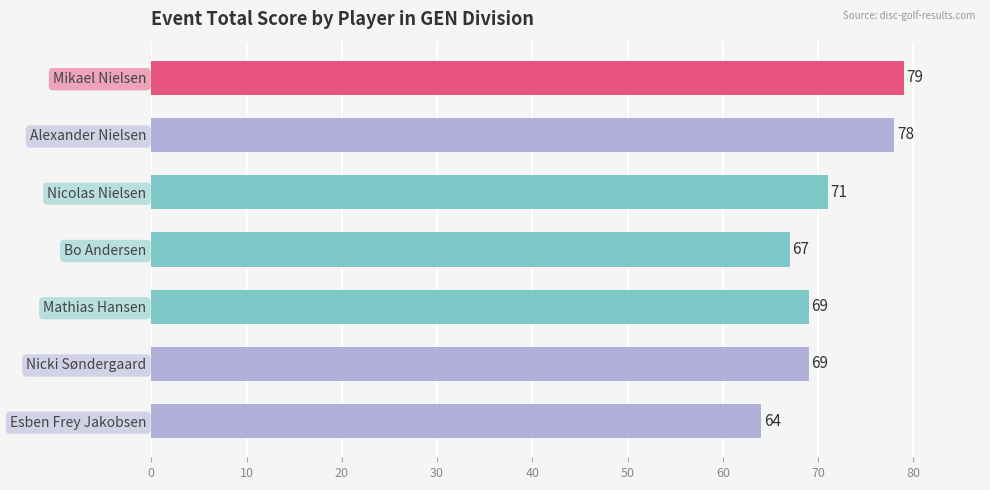

Count the number of categories in the chart.

7